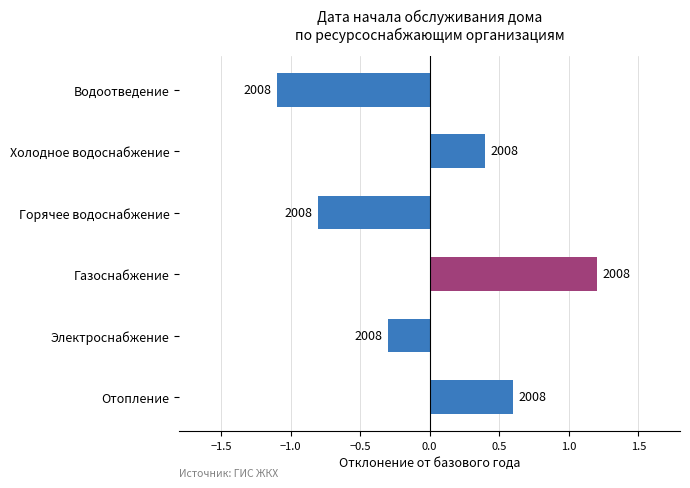

Does the chart contain any negative values?

Yes